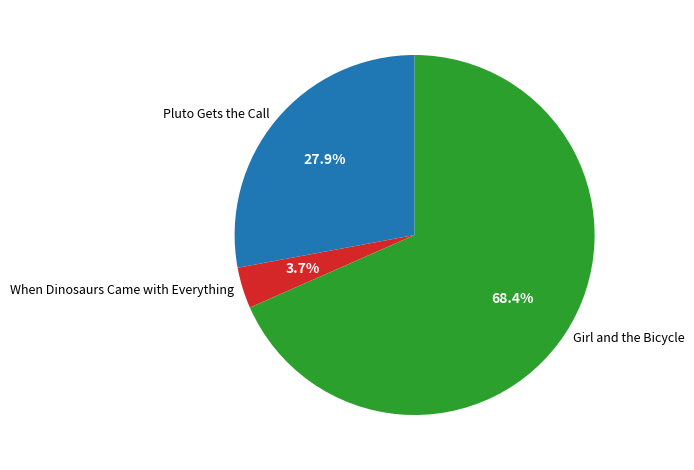

What percentage is the When Dinosaurs Came with Everything slice, to the nearest percent?

4%